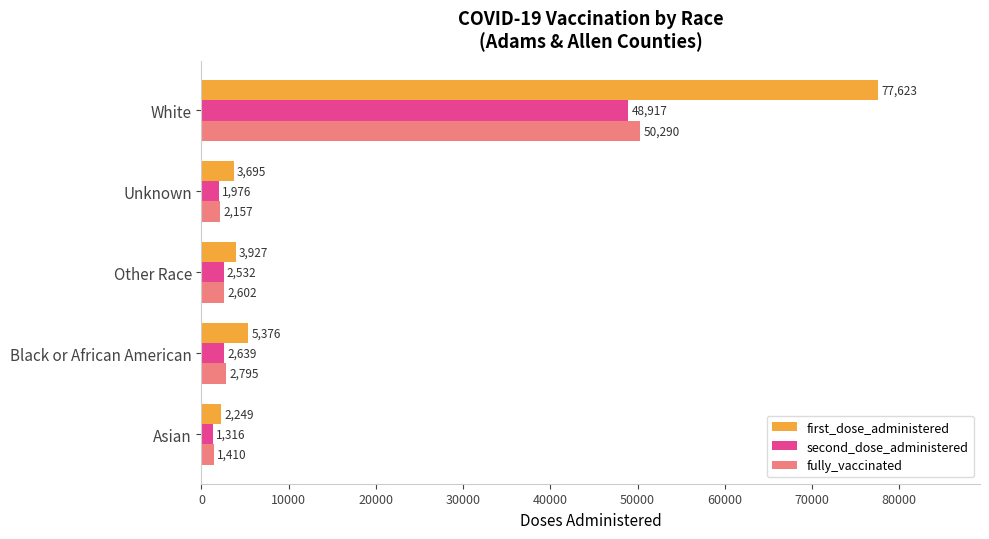

What is the maximum value for second_dose_administered?

48917